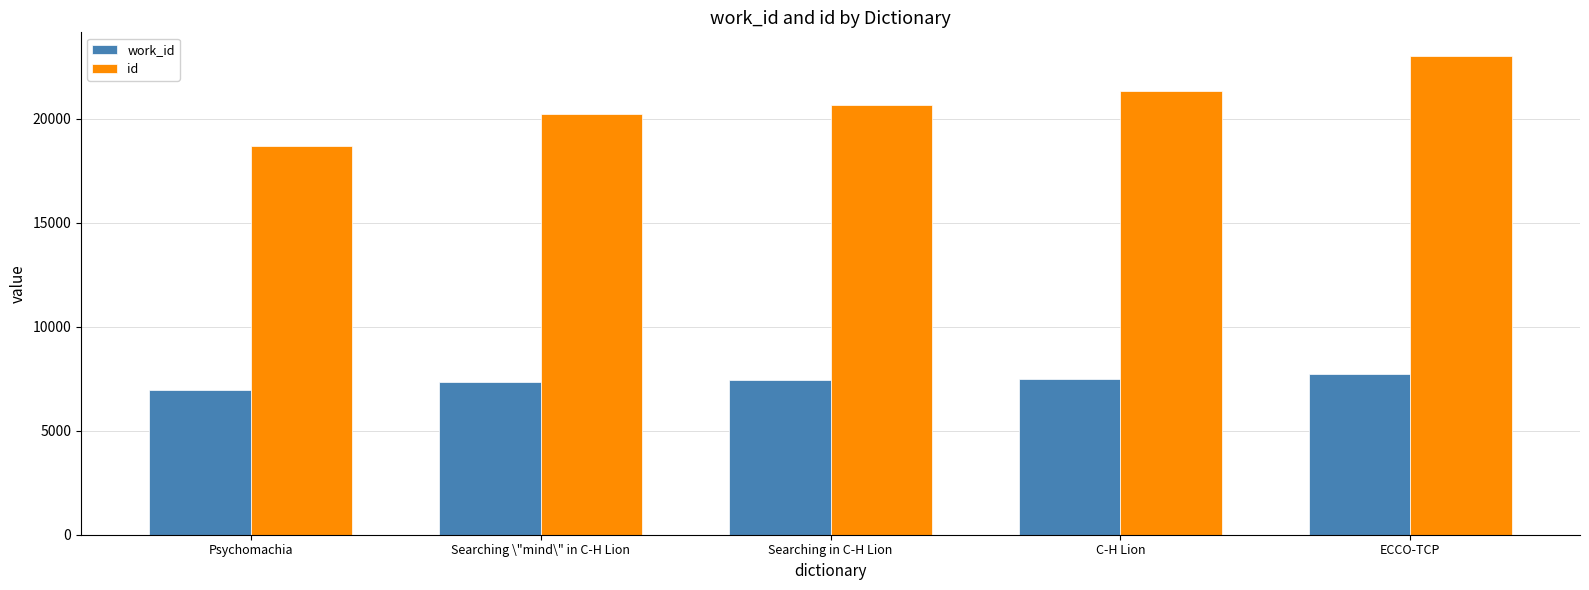

How many bars are there in total?

10